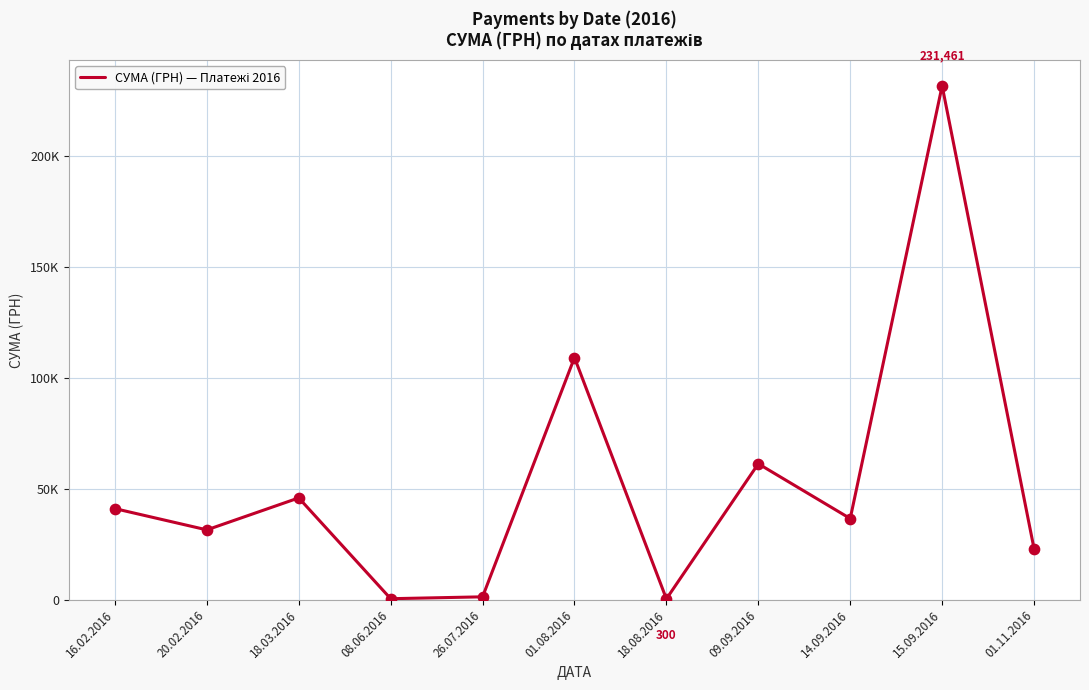

Approximately how many times larger is the value at 01.08.2016 compared to 26.07.2016?

89.1